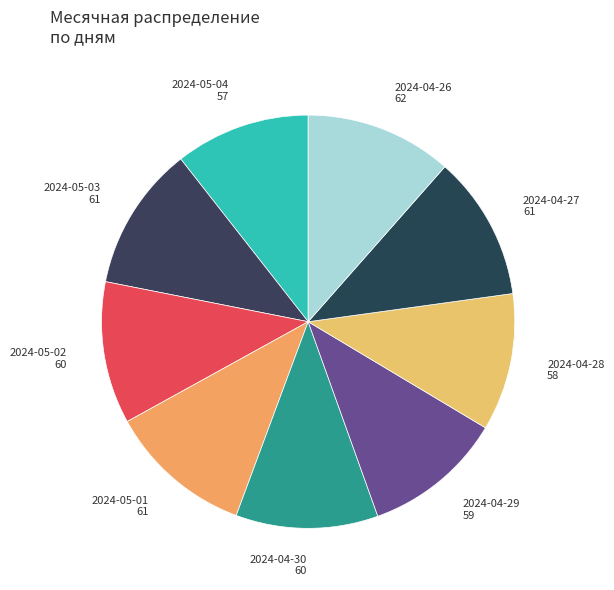

The 2024-04-26 slice represents 12% of the pie. True or false?

True